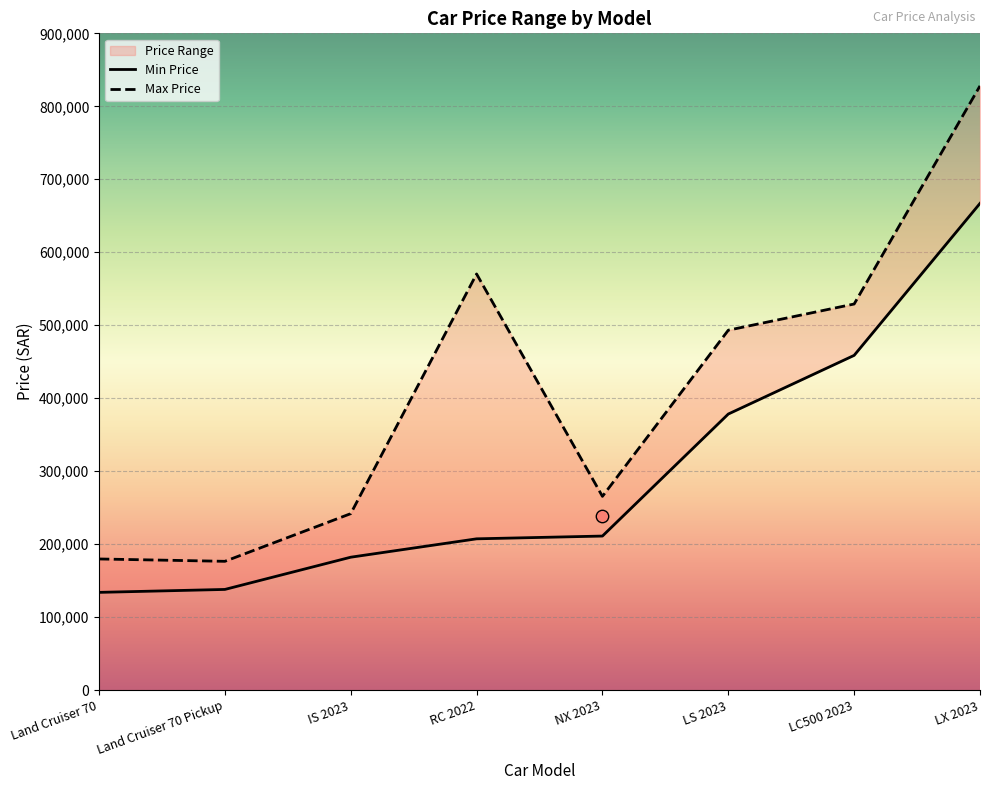

At how many categories does at least one series exceed 819810?

1